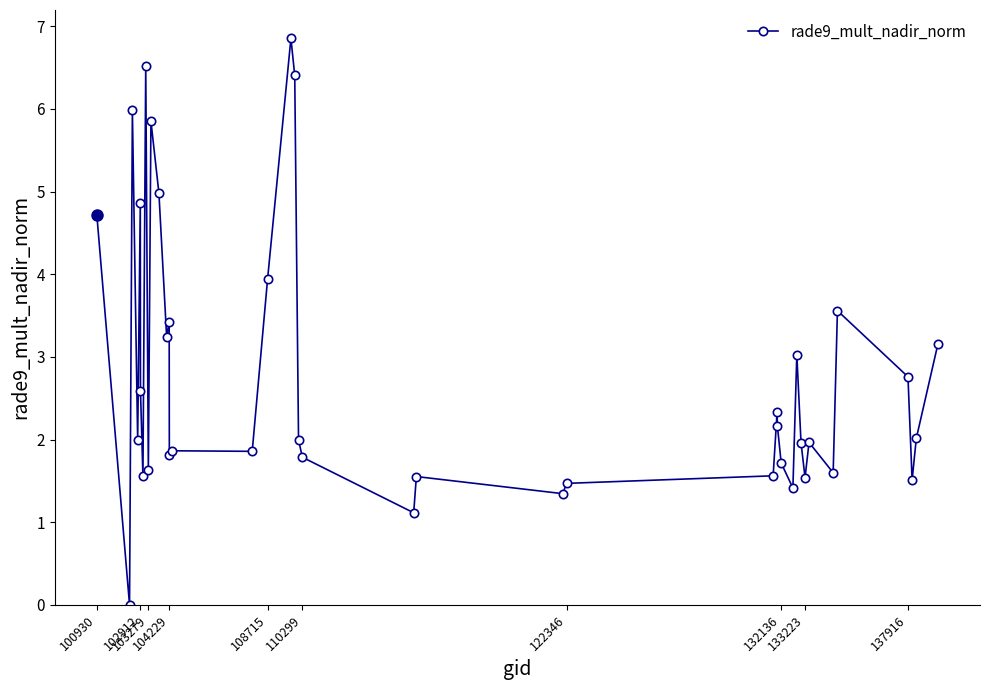

How many distinct data groups are displayed?

1